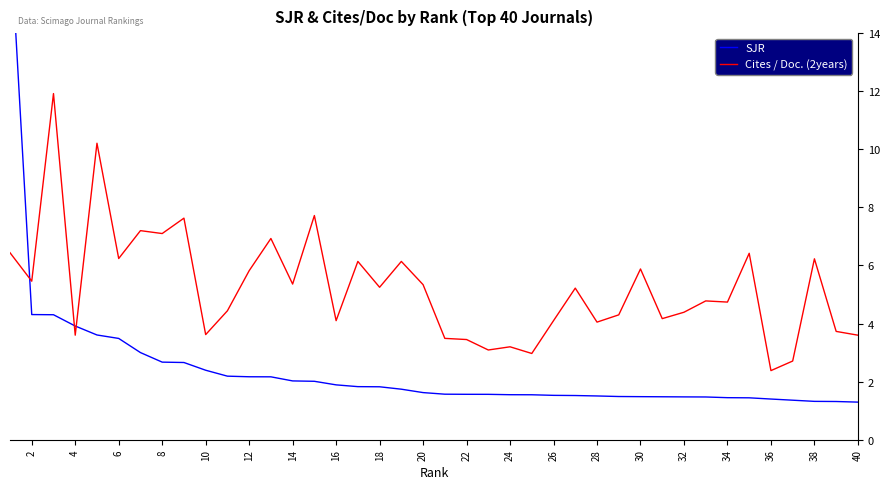

The Cites / Doc. (2years) series shows 0.9 at 36. True or false?

False